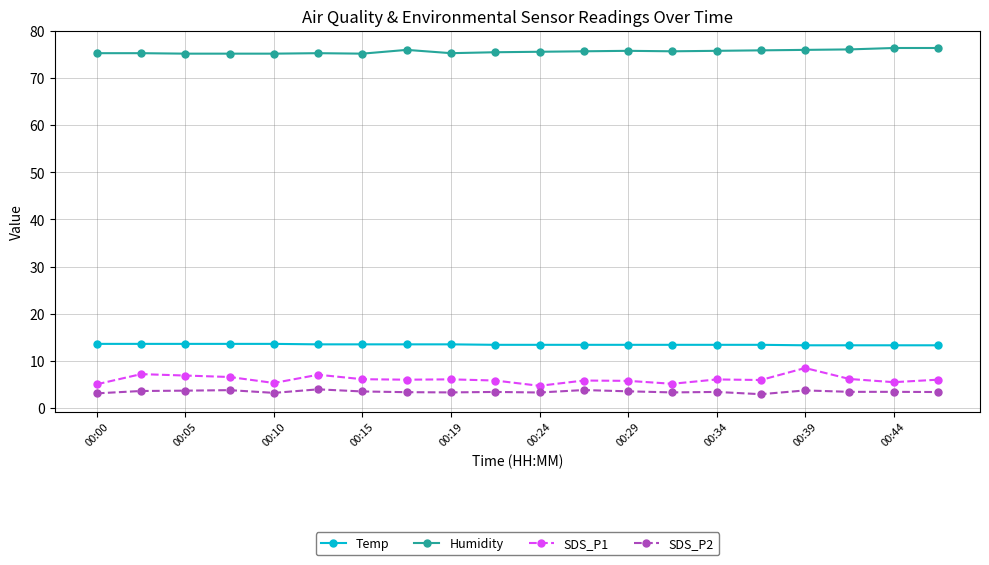

What is the highest value of the SDS_P1 series?

8.5